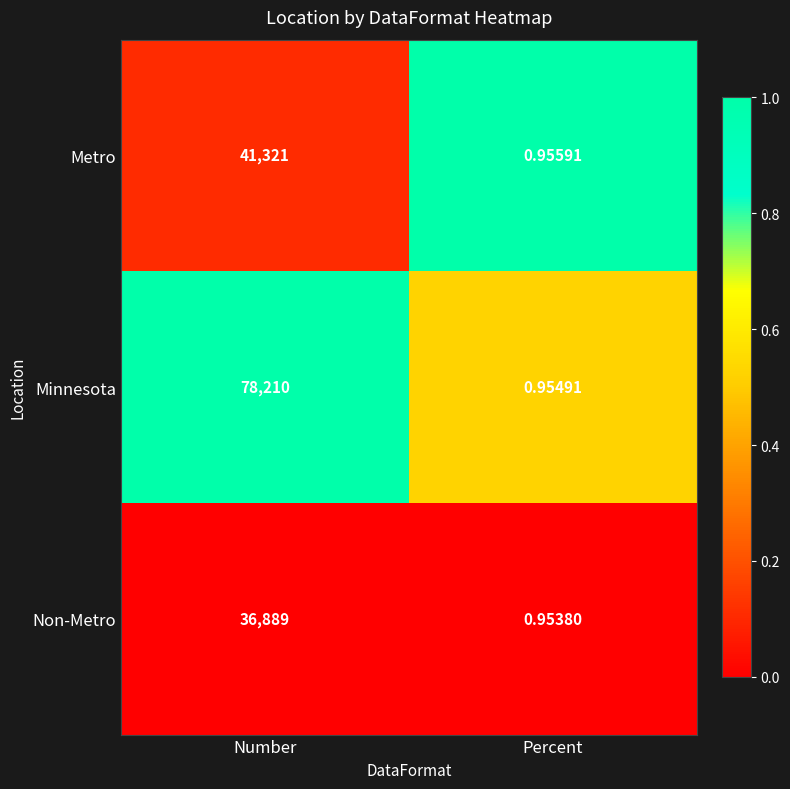

At which label is Minnesota closest to 39105?

Percent